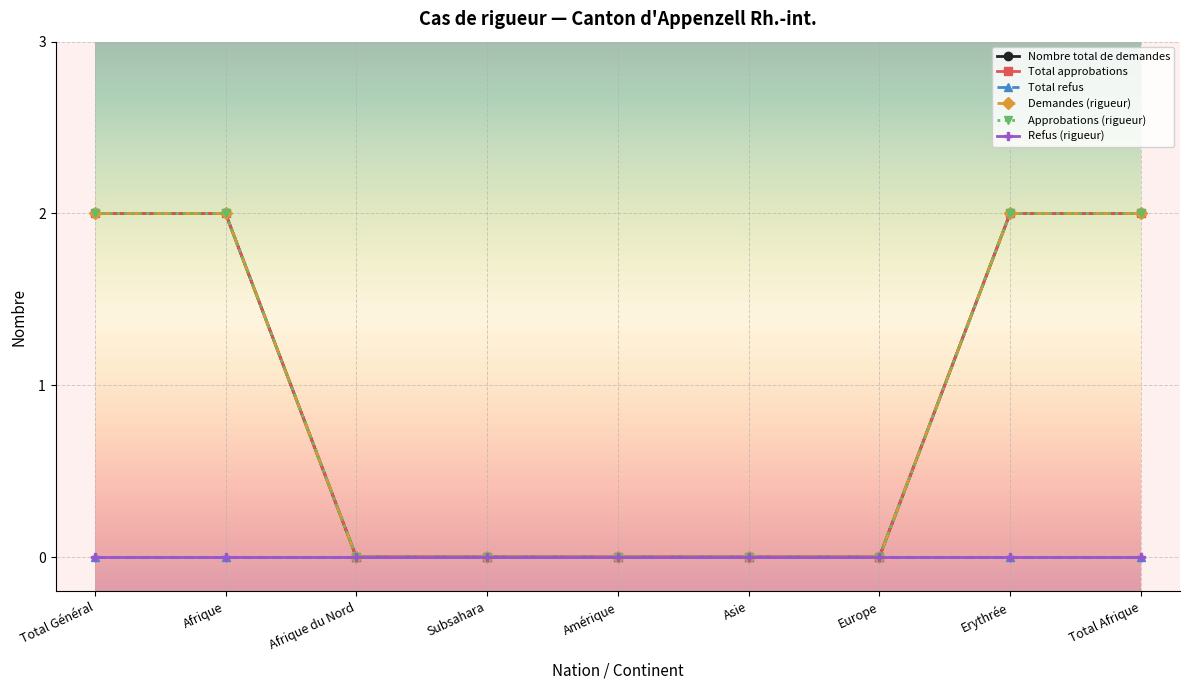

Does the chart have visible grid lines?

Yes